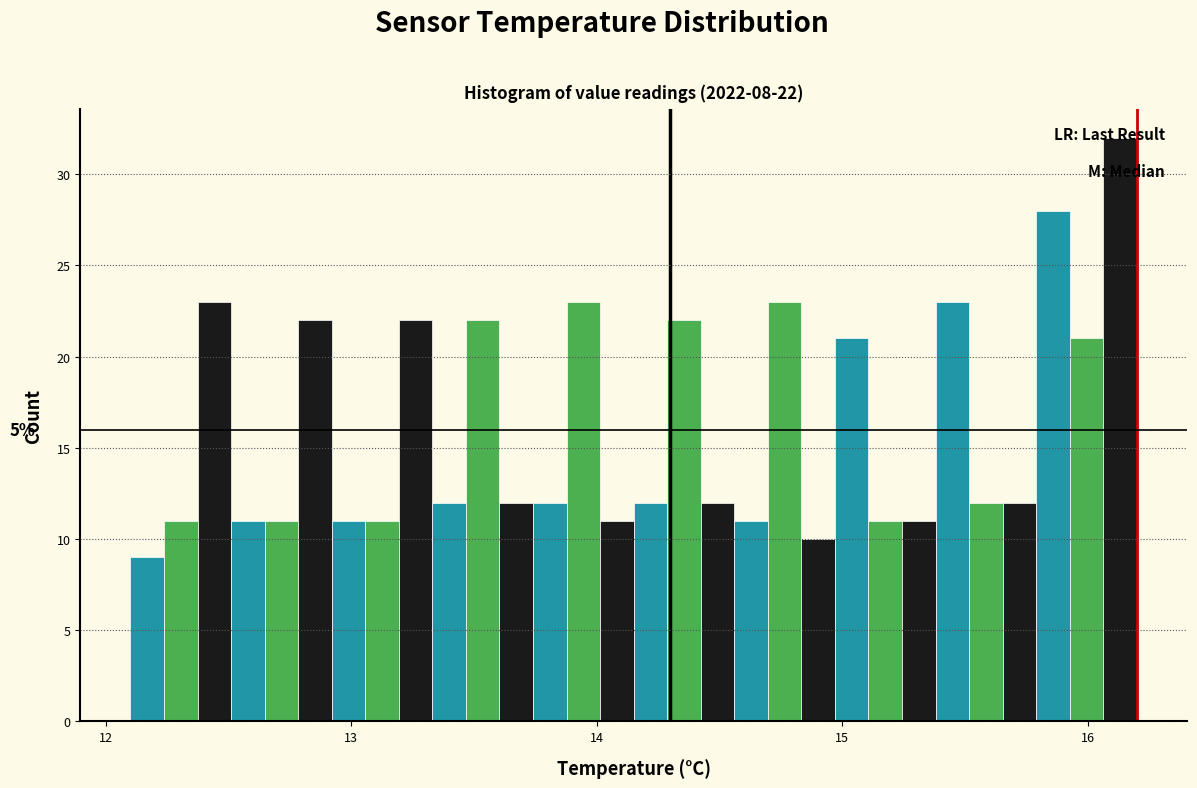

Read against the x-axis, roughly where is the centre of the tallest bar?

16.1